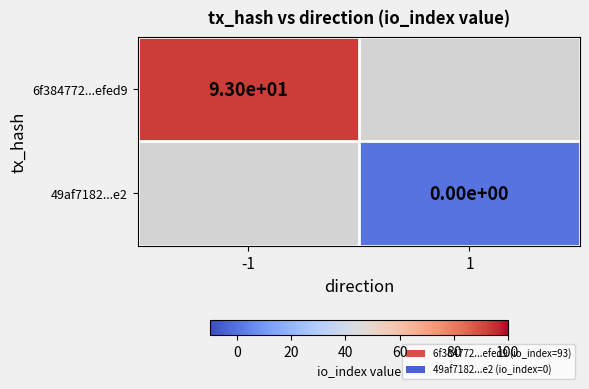

The 6f384772...efed9 series shows 93 at -1. True or false?

True